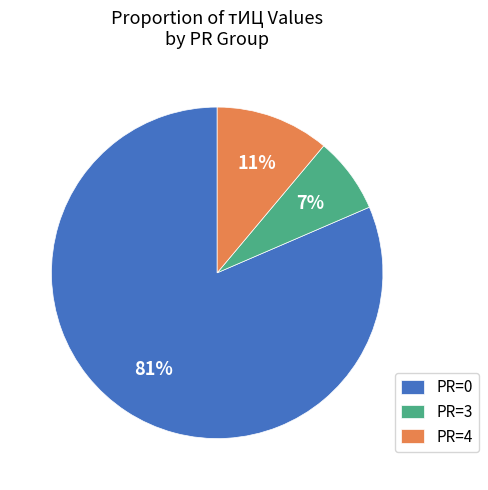

Count the number of slices in the pie.

3